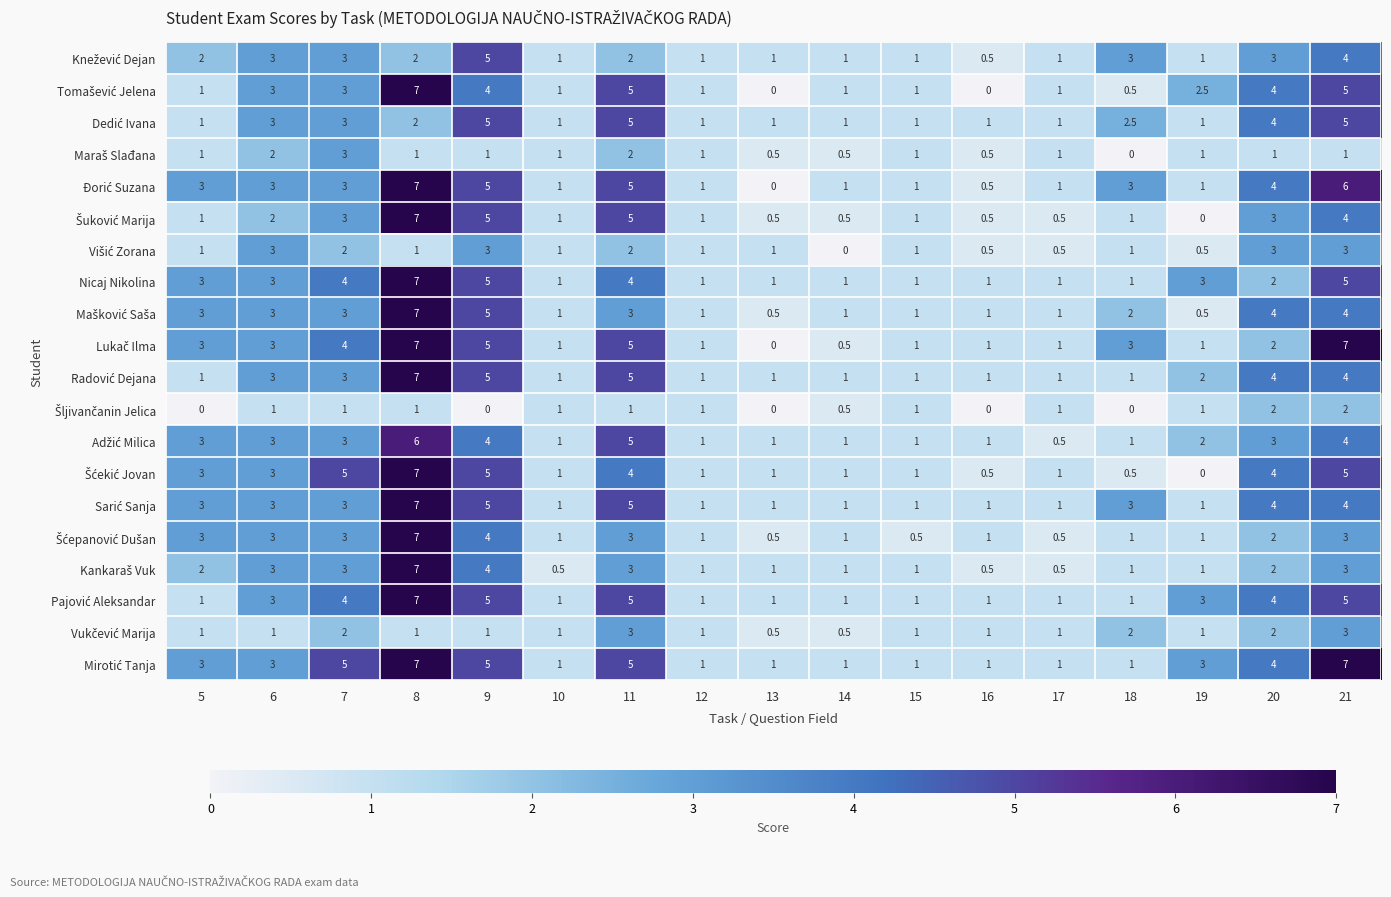

What is the spread (max minus min) of values at 11?

4.0